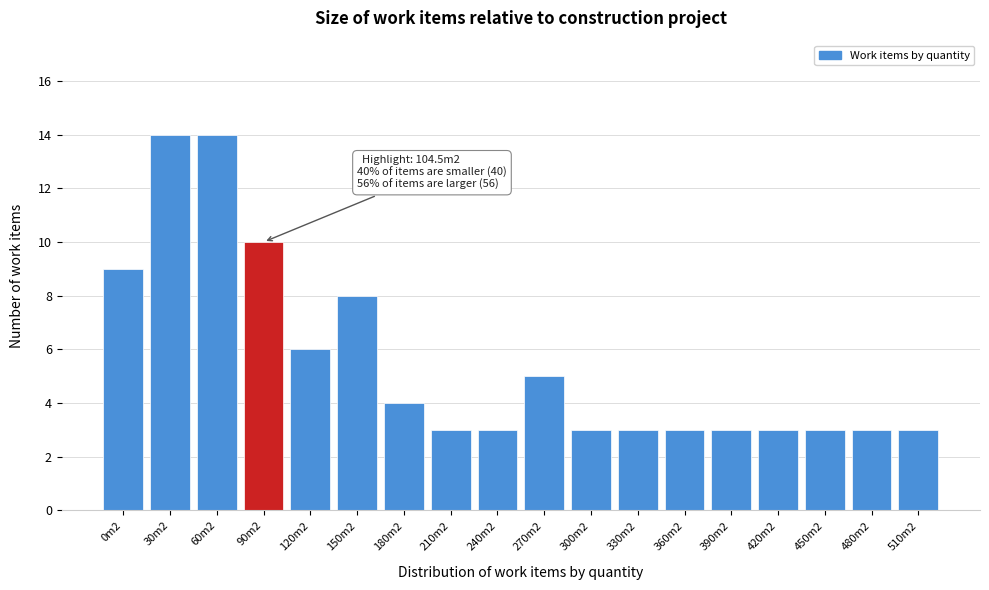

Reading right to left, extract all data points from this chart.

510m2=3	480m2=3	450m2=3	420m2=3	390m2=3	360m2=3	330m2=3	300m2=3	270m2=5	240m2=3	210m2=3	180m2=4	150m2=8	120m2=6	90m2=10	60m2=14	30m2=14	0m2=9